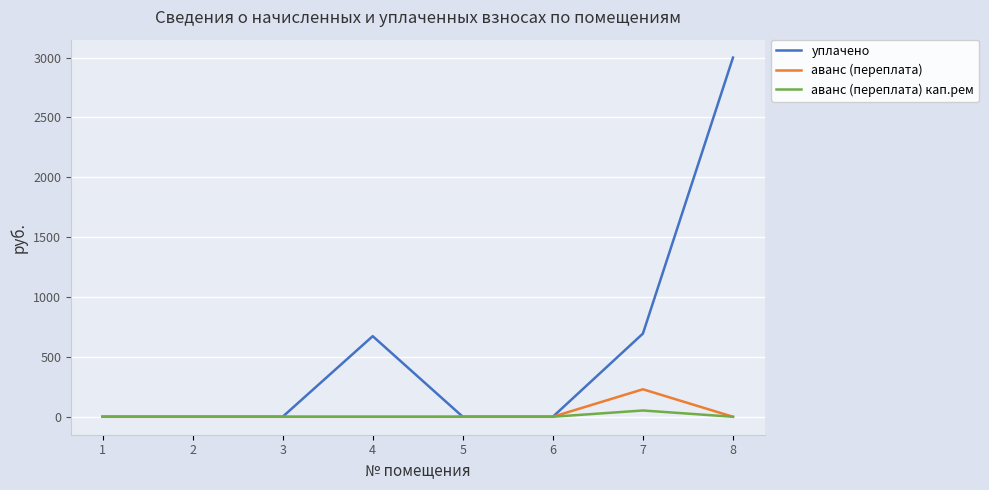

What is the sum of all аванс (переплата) кап.рем values?

52.5